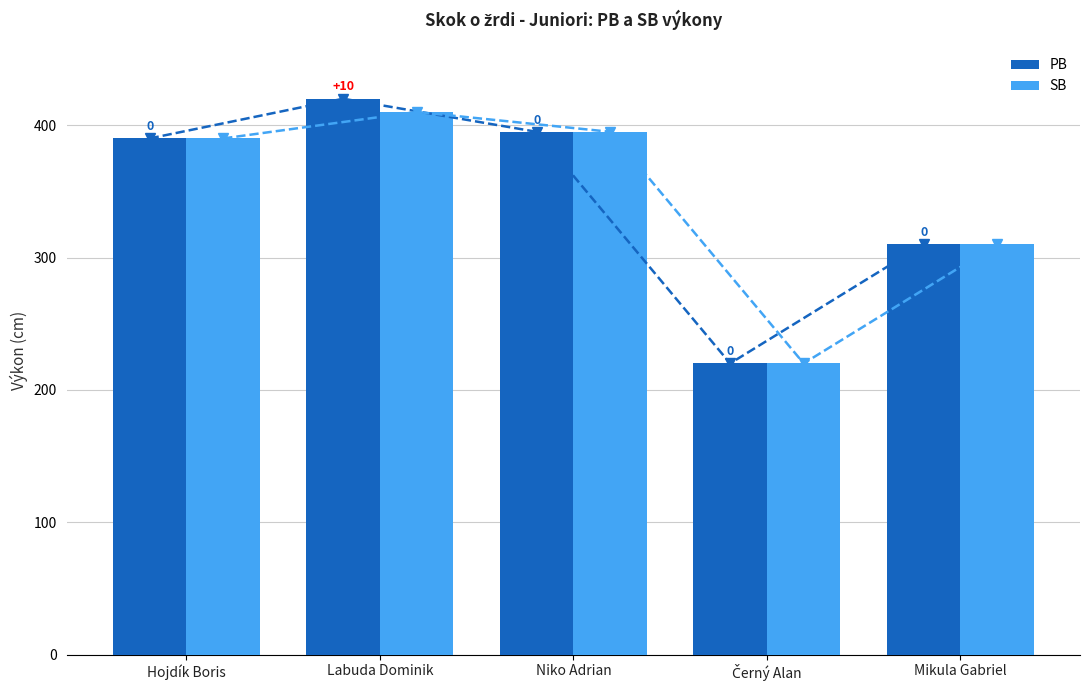

Reading right to left, what are all the values shown in this chart?

PB: Mikula Gabriel=310	Černý Alan=220	Niko Adrian=395	Labuda Dominik=420	Hojdík Boris=390
SB: Mikula Gabriel=310	Černý Alan=220	Niko Adrian=395	Labuda Dominik=410	Hojdík Boris=390